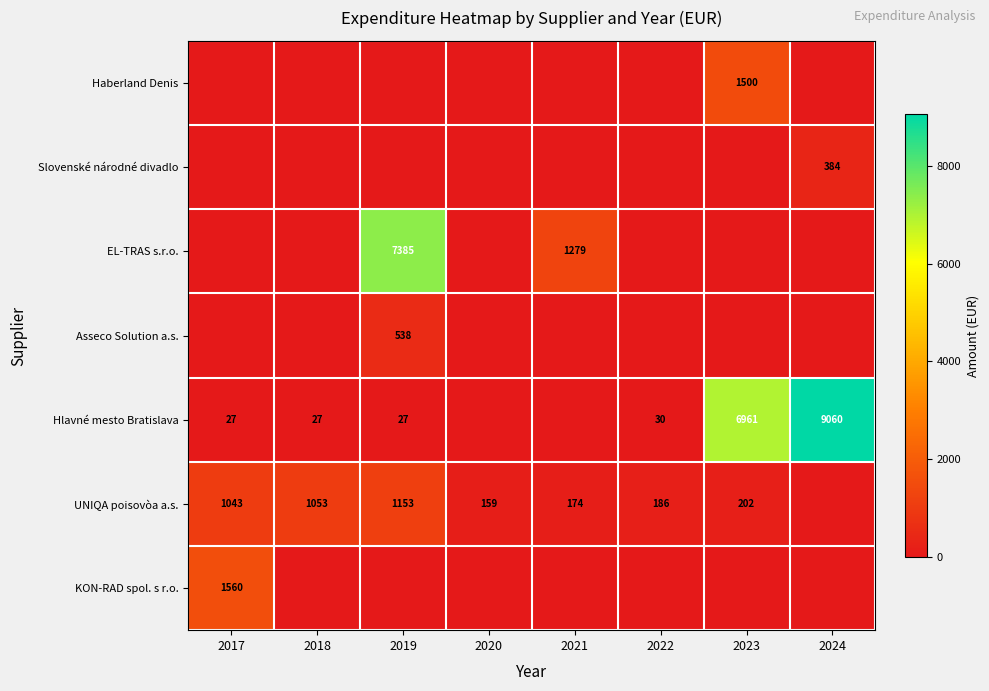

True or false: Haberland Denis has a value of 1500 at 2023.

True